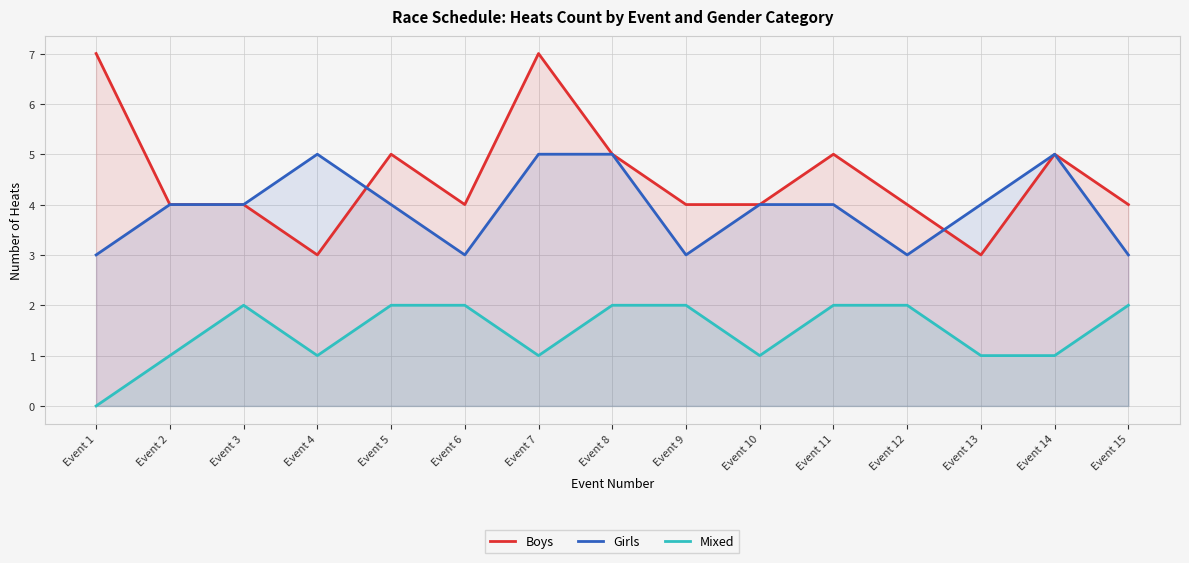

True or false: Boys and Mixed intersect in this chart.

False